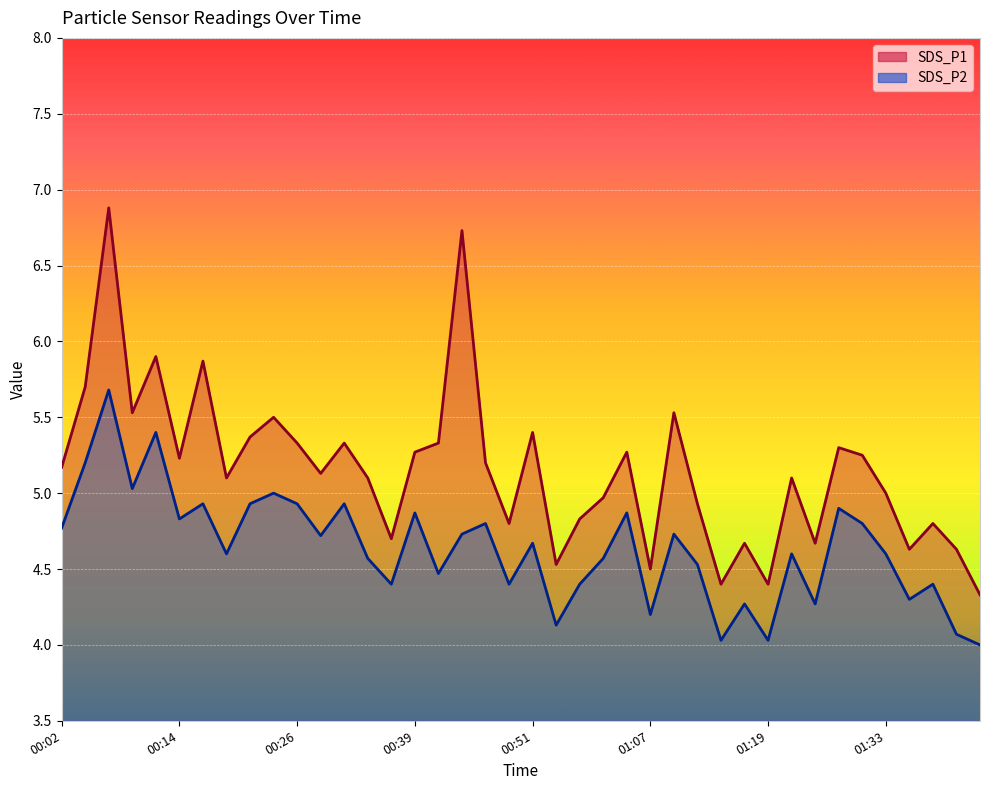

What is the label of the 20th point from the right?

00:51